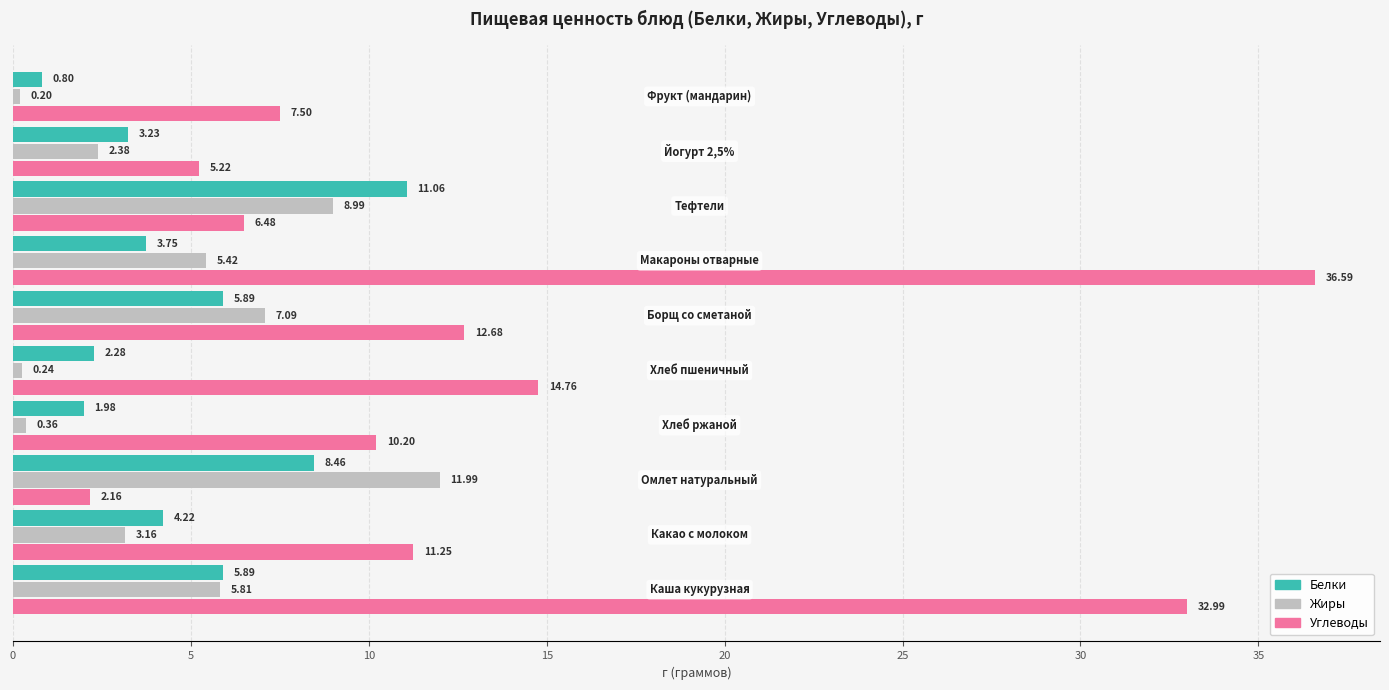

Which series has the largest range (max minus min)?

Углеводы